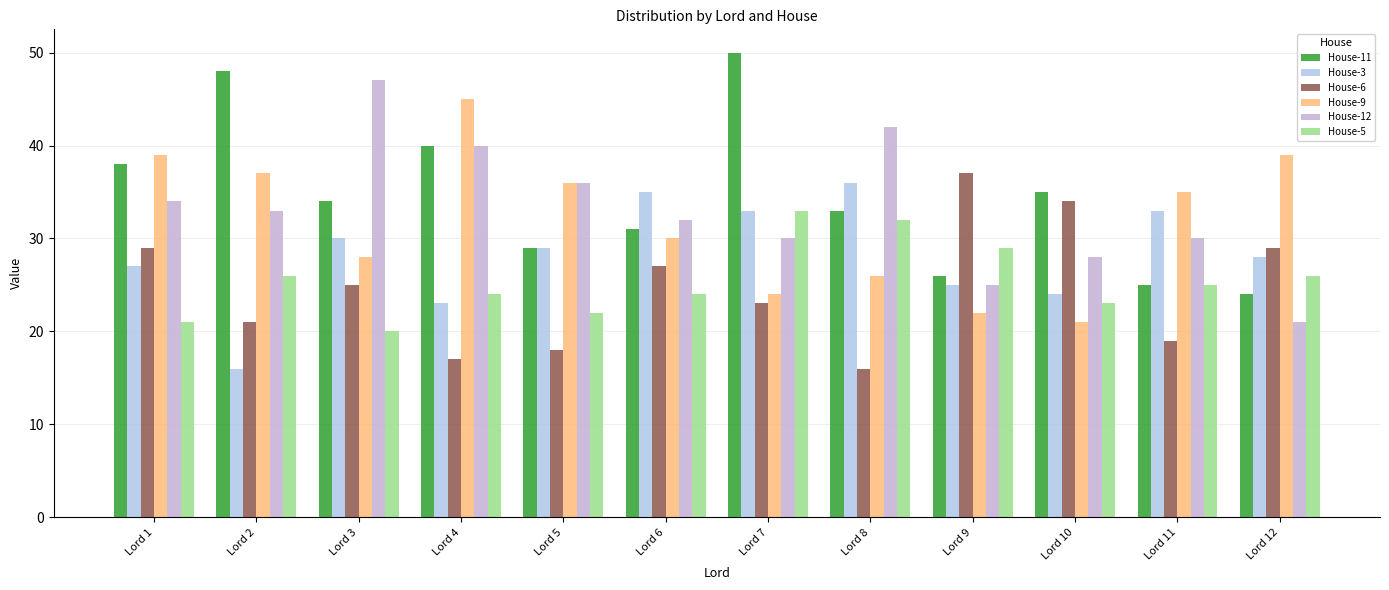

Which label corresponds to the largest value in the chart?

Lord 7